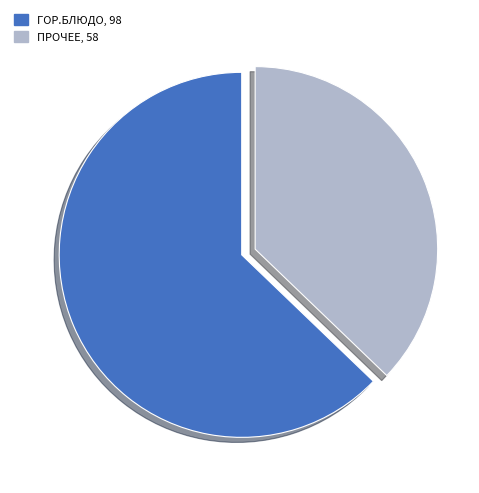

How many slices are in this pie chart?

2